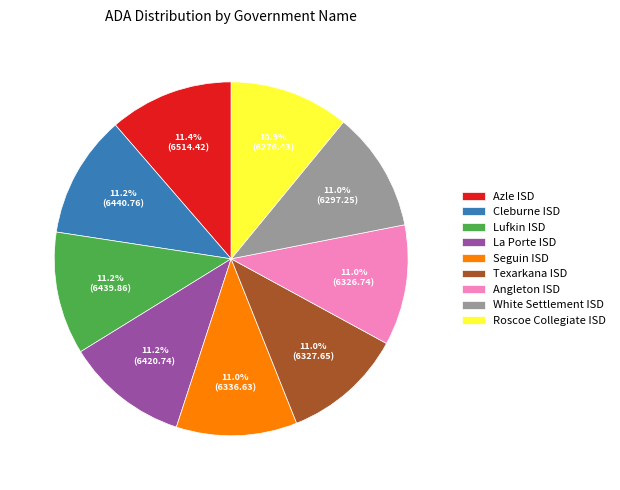

How many segments does this pie chart have?

9